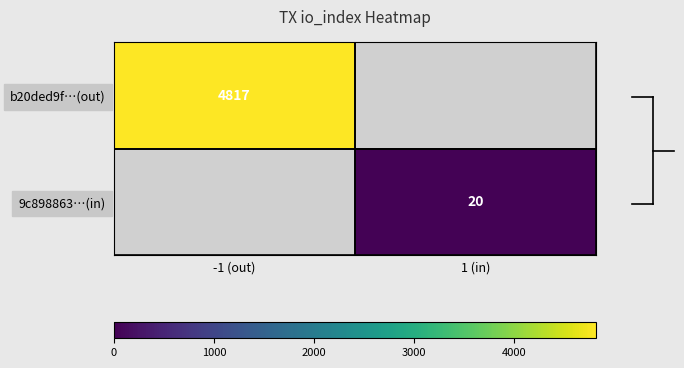

At how many categories does at least one series exceed 895?

1